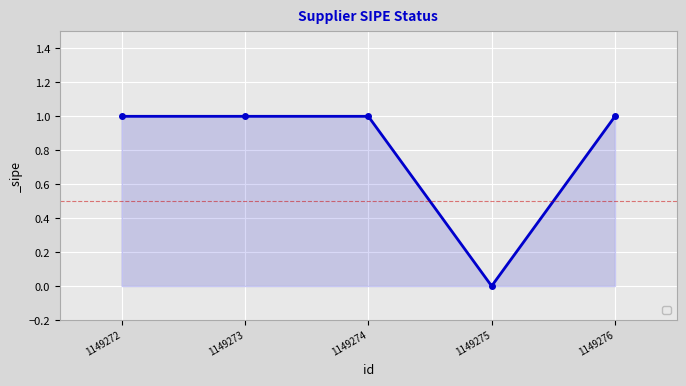

Which label corresponds to the smallest value in the chart?

1149275